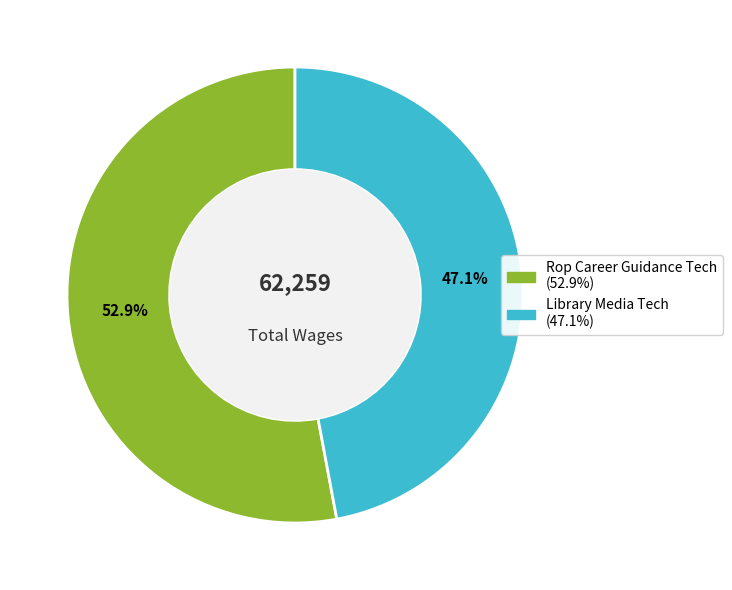

What is the ratio of the value at Library Media Tech to the value at Rop Career Guidance Tech?

0.9